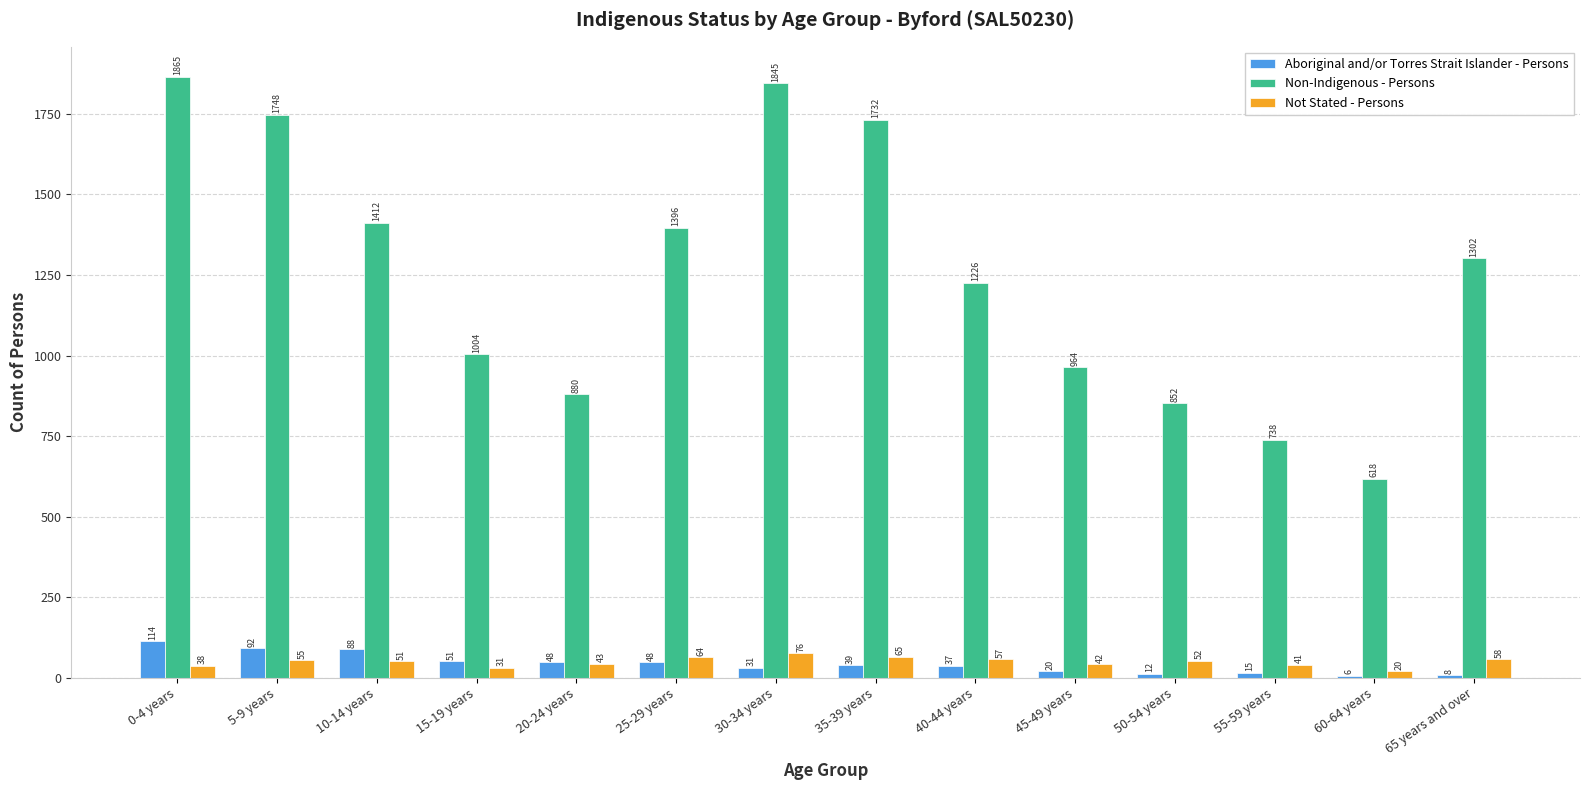

Where is Non-Indigenous - Persons nearest to the value 1241?

40-44 years